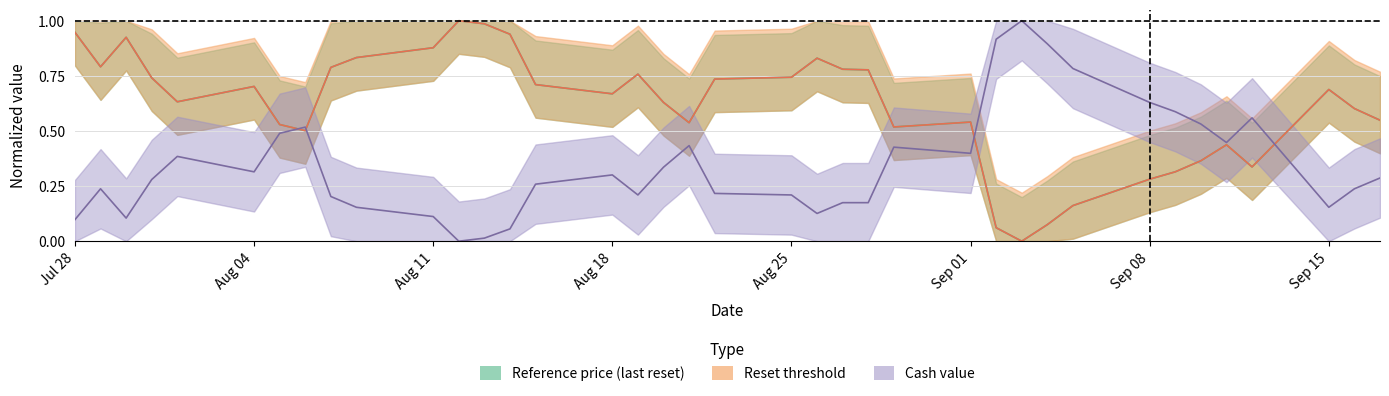

How many categories are shown in the chart?

38